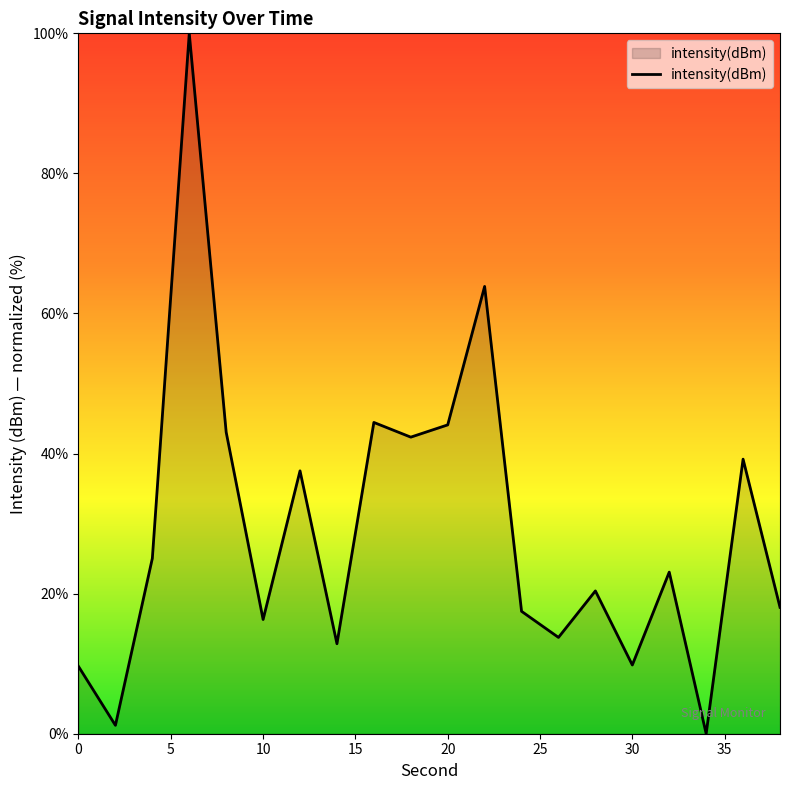

What is the greatest value displayed?

100.0